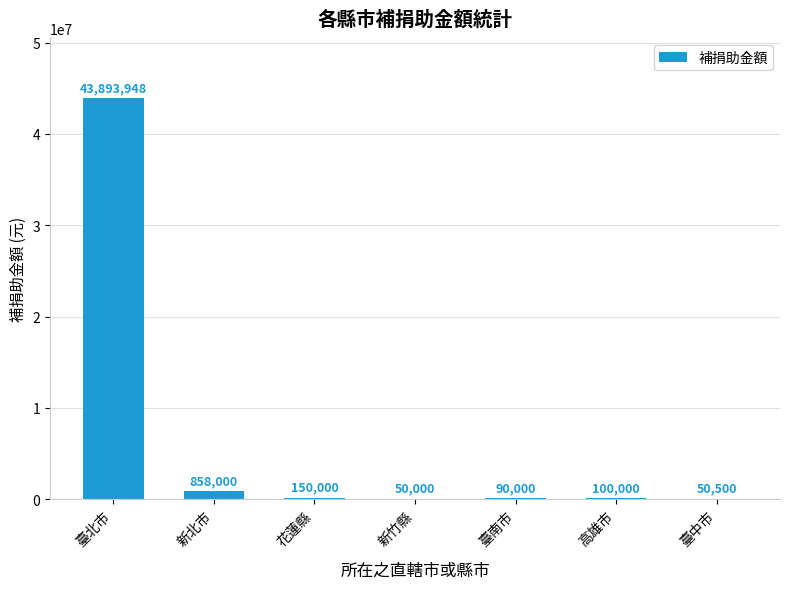

What is the sum of all values?

45192448